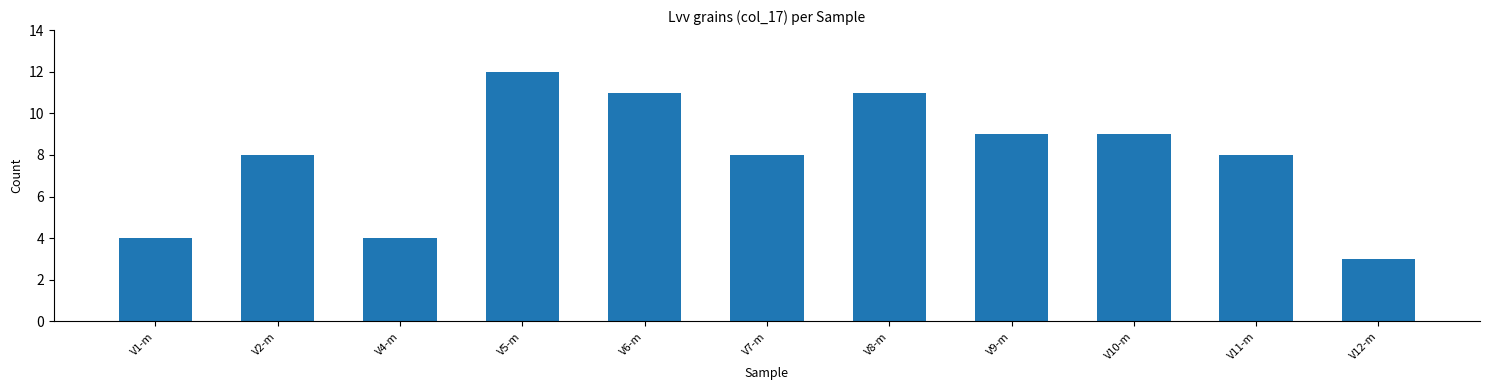

Reading left to right, what are all the values shown in this chart?

4	8	4	12	11	8	11	9	9	8	3